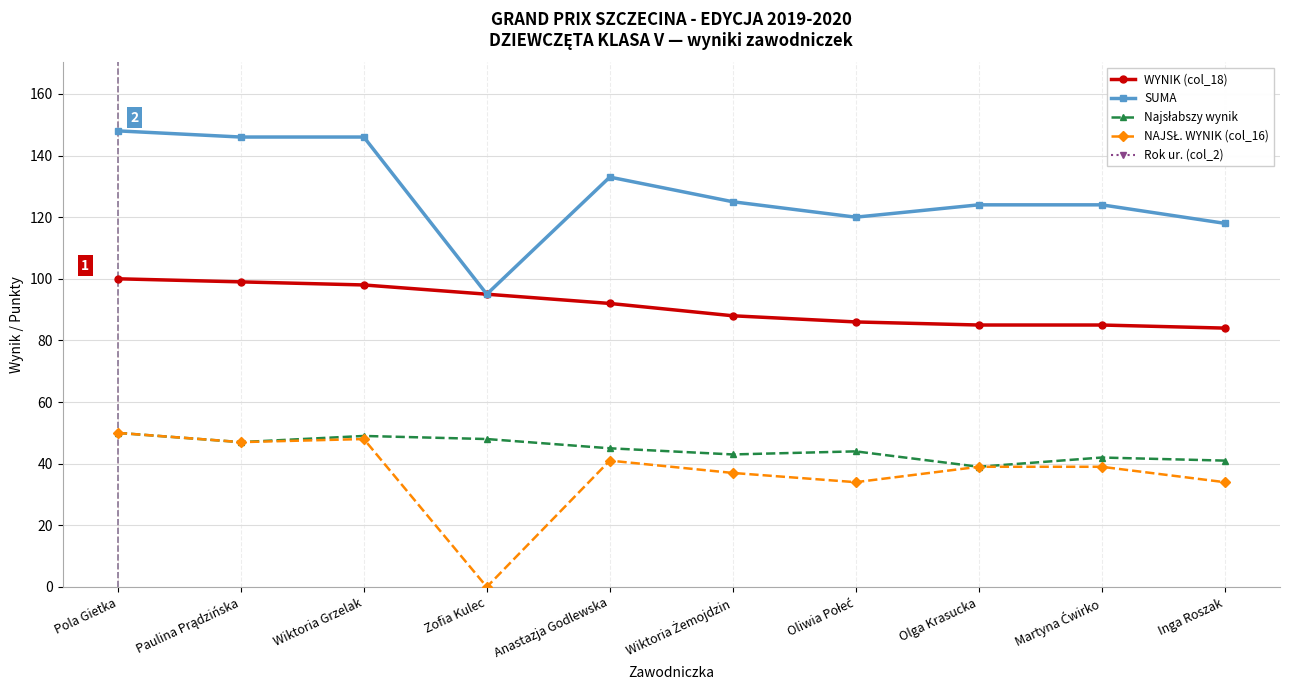

What are all the series names shown in the legend?

WYNIK (col_18), SUMA, Najsłabszy wynik, NAJSŁ. WYNIK (col_16), Rok ur. (col_2)